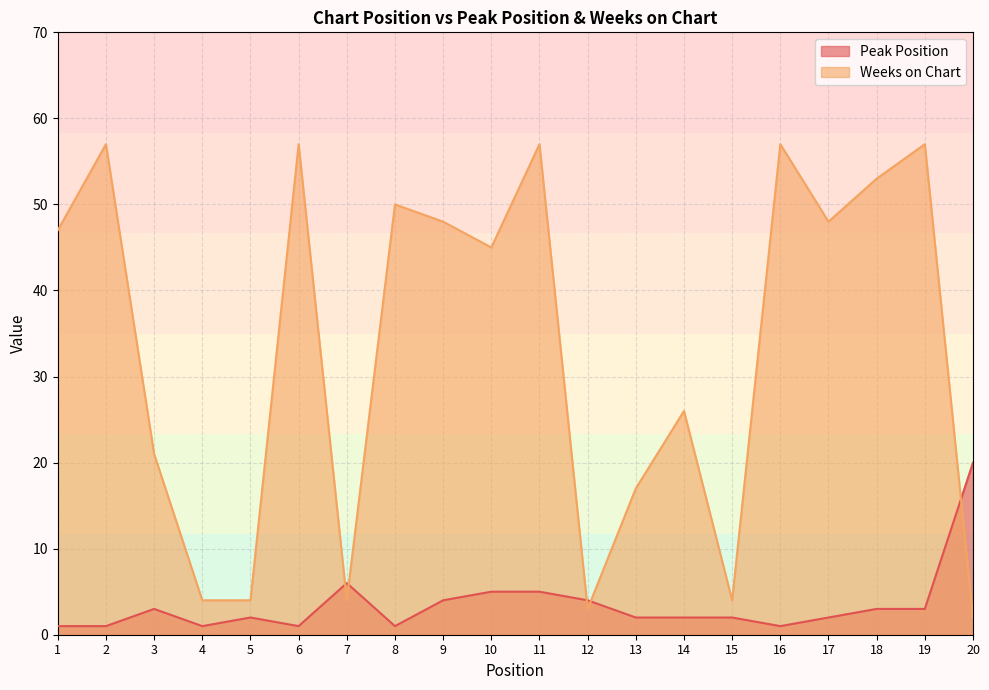

Between 9 and 17, which series saw the biggest shift?

Peak Position